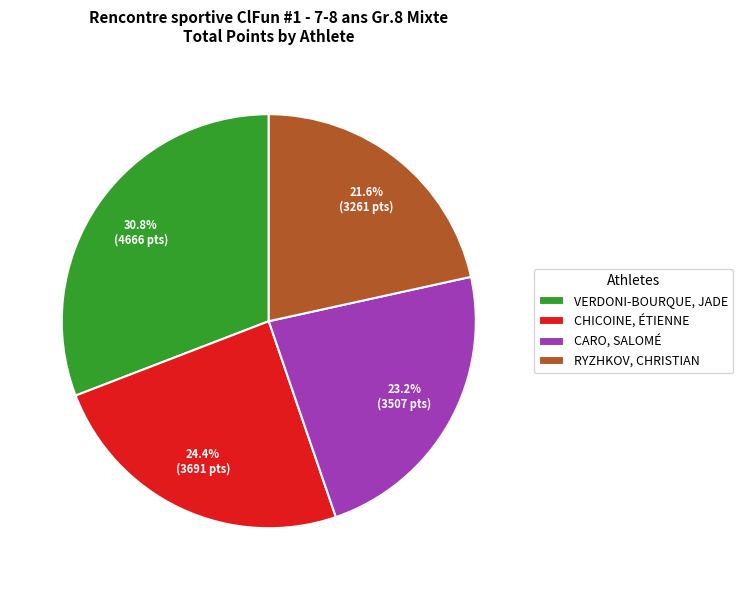

Which category has the smallest portion of the pie?

RYZHKOV, CHRISTIAN